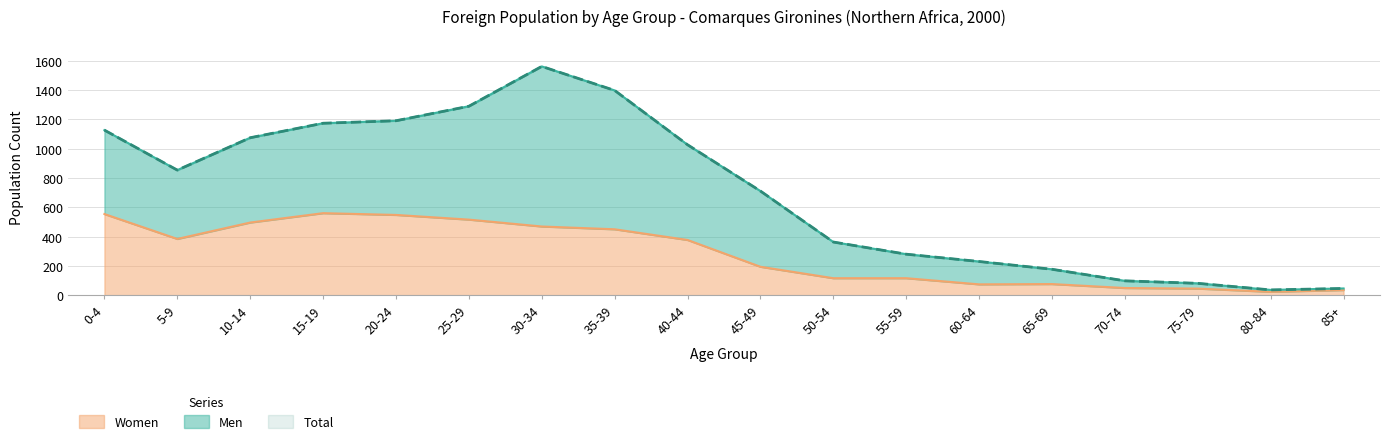

True or false: Women has a value of 74 at 60-64.

True